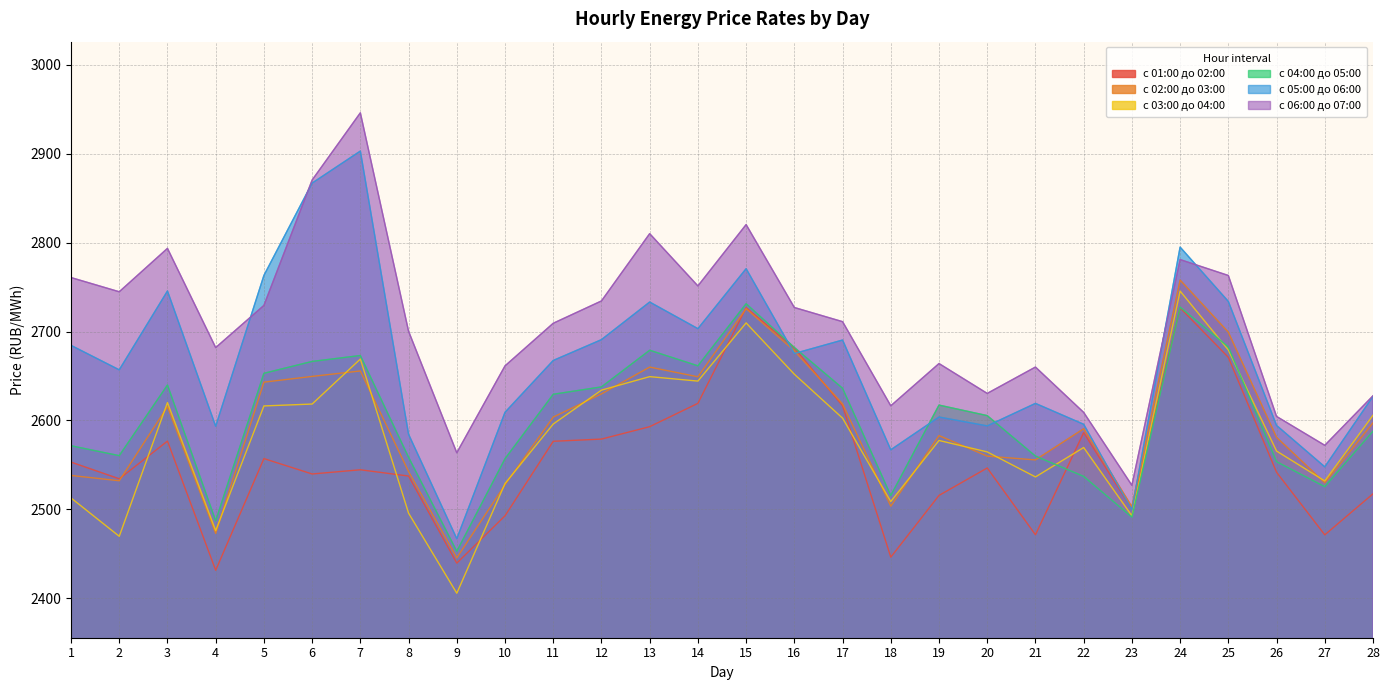

Which series has the largest total across all categories?

с 06:00 до 07:00